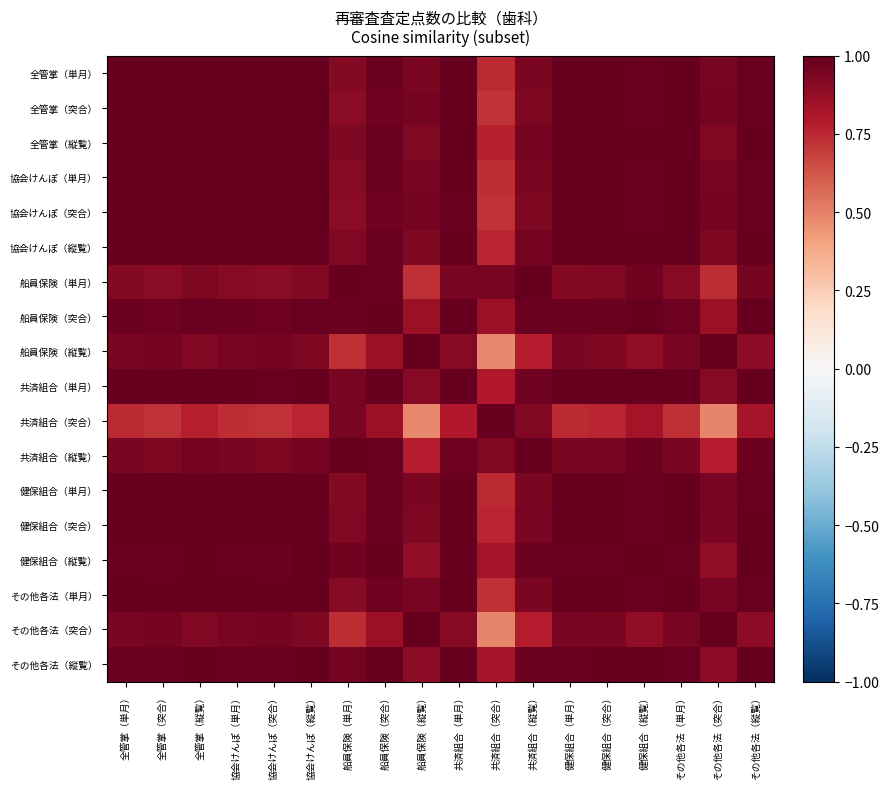

Reading left to right, what are all the values shown in this chart?

全管掌（単月）: 全管掌（単月）=1.0	全管掌（突合）=1.0	全管掌（縦覧）=1.0	協会けんぽ（単月）=1.0	協会けんぽ（突合）=1.0	協会けんぽ（縦覧）=1.0	船員保険（単月）=0.9	船員保険（突合）=1.0	船員保険（縦覧）=0.9	共済組合（単月）=1.0	共済組合（突合）=0.7	共済組合（縦覧）=0.9	健保組合（単月）=1.0	健保組合（突合）=1.0	健保組合（縦覧）=1.0	その他各法（単月）=1.0	その他各法（突合）=0.9	その他各法（縦覧）=1.0
全管掌（突合）: 全管掌（単月）=1.0	全管掌（突合）=1.0	全管掌（縦覧）=1.0	協会けんぽ（単月）=1.0	協会けんぽ（突合）=1.0	協会けんぽ（縦覧）=1.0	船員保険（単月）=0.9	船員保険（突合）=1.0	船員保険（縦覧）=1.0	共済組合（単月）=1.0	共済組合（突合）=0.7	共済組合（縦覧）=0.9	健保組合（単月）=1.0	健保組合（突合）=1.0	健保組合（縦覧）=1.0	その他各法（単月）=1.0	その他各法（突合）=1.0	その他各法（縦覧）=1.0
全管掌（縦覧）: 全管掌（単月）=1.0	全管掌（突合）=1.0	全管掌（縦覧）=1.0	協会けんぽ（単月）=1.0	協会けんぽ（突合）=1.0	協会けんぽ（縦覧）=1.0	船員保険（単月）=0.9	船員保険（突合）=1.0	船員保険（縦覧）=0.9	共済組合（単月）=1.0	共済組合（突合）=0.8	共済組合（縦覧）=1.0	健保組合（単月）=1.0	健保組合（突合）=1.0	健保組合（縦覧）=1.0	その他各法（単月）=1.0	その他各法（突合）=0.9	その他各法（縦覧）=1.0
協会けんぽ（単月）: 全管掌（単月）=1.0	全管掌（突合）=1.0	全管掌（縦覧）=1.0	協会けんぽ（単月）=1.0	協会けんぽ（突合）=1.0	協会けんぽ（縦覧）=1.0	船員保険（単月）=0.9	船員保険（突合）=1.0	船員保険（縦覧）=0.9	共済組合（単月）=1.0	共済組合（突合）=0.7	共済組合（縦覧）=0.9	健保組合（単月）=1.0	健保組合（突合）=1.0	健保組合（縦覧）=1.0	その他各法（単月）=1.0	その他各法（突合）=0.9	その他各法（縦覧）=1.0
協会けんぽ（突合）: 全管掌（単月）=1.0	全管掌（突合）=1.0	全管掌（縦覧）=1.0	協会けんぽ（単月）=1.0	協会けんぽ（突合）=1.0	協会けんぽ（縦覧）=1.0	船員保険（単月）=0.9	船員保険（突合）=1.0	船員保険（縦覧）=1.0	共済組合（単月）=1.0	共済組合（突合）=0.7	共済組合（縦覧）=0.9	健保組合（単月）=1.0	健保組合（突合）=1.0	健保組合（縦覧）=1.0	その他各法（単月）=1.0	その他各法（突合）=1.0	その他各法（縦覧）=1.0
協会けんぽ（縦覧）: 全管掌（単月）=1.0	全管掌（突合）=1.0	全管掌（縦覧）=1.0	協会けんぽ（単月）=1.0	協会けんぽ（突合）=1.0	協会けんぽ（縦覧）=1.0	船員保険（単月）=0.9	船員保険（突合）=1.0	船員保険（縦覧）=0.9	共済組合（単月）=1.0	共済組合（突合）=0.8	共済組合（縦覧）=1.0	健保組合（単月）=1.0	健保組合（突合）=1.0	健保組合（縦覧）=1.0	その他各法（単月）=1.0	その他各法（突合）=0.9	その他各法（縦覧）=1.0
船員保険（単月）: 全管掌（単月）=0.9	全管掌（突合）=0.9	全管掌（縦覧）=0.9	協会けんぽ（単月）=0.9	協会けんぽ（突合）=0.9	協会けんぽ（縦覧）=0.9	船員保険（単月）=1.0	船員保険（突合）=1.0	船員保険（縦覧）=0.7	共済組合（単月）=0.9	共済組合（突合）=1.0	共済組合（縦覧）=1.0	健保組合（単月）=0.9	健保組合（突合）=0.9	健保組合（縦覧）=1.0	その他各法（単月）=0.9	その他各法（突合）=0.7	その他各法（縦覧）=1.0
船員保険（突合）: 全管掌（単月）=1.0	全管掌（突合）=1.0	全管掌（縦覧）=1.0	協会けんぽ（単月）=1.0	協会けんぽ（突合）=1.0	協会けんぽ（縦覧）=1.0	船員保険（単月）=1.0	船員保険（突合）=1.0	船員保険（縦覧）=0.9	共済組合（単月）=1.0	共済組合（突合）=0.9	共済組合（縦覧）=1.0	健保組合（単月）=1.0	健保組合（突合）=1.0	健保組合（縦覧）=1.0	その他各法（単月）=1.0	その他各法（突合）=0.9	その他各法（縦覧）=1.0
船員保険（縦覧）: 全管掌（単月）=0.9	全管掌（突合）=1.0	全管掌（縦覧）=0.9	協会けんぽ（単月）=0.9	協会けんぽ（突合）=1.0	協会けんぽ（縦覧）=0.9	船員保険（単月）=0.7	船員保険（突合）=0.9	船員保険（縦覧）=1.0	共済組合（単月）=0.9	共済組合（突合）=0.5	共済組合（縦覧）=0.8	健保組合（単月）=0.9	健保組合（突合）=0.9	健保組合（縦覧）=0.9	その他各法（単月）=1.0	その他各法（突合）=1.0	その他各法（縦覧）=0.9
共済組合（単月）: 全管掌（単月）=1.0	全管掌（突合）=1.0	全管掌（縦覧）=1.0	協会けんぽ（単月）=1.0	協会けんぽ（突合）=1.0	協会けんぽ（縦覧）=1.0	船員保険（単月）=0.9	船員保険（突合）=1.0	船員保険（縦覧）=0.9	共済組合（単月）=1.0	共済組合（突合）=0.8	共済組合（縦覧）=1.0	健保組合（単月）=1.0	健保組合（突合）=1.0	健保組合（縦覧）=1.0	その他各法（単月）=1.0	その他各法（突合）=0.9	その他各法（縦覧）=1.0
共済組合（突合）: 全管掌（単月）=0.7	全管掌（突合）=0.7	全管掌（縦覧）=0.8	協会けんぽ（単月）=0.7	協会けんぽ（突合）=0.7	協会けんぽ（縦覧）=0.8	船員保険（単月）=1.0	船員保険（突合）=0.9	船員保険（縦覧）=0.5	共済組合（単月）=0.8	共済組合（突合）=1.0	共済組合（縦覧）=0.9	健保組合（単月）=0.7	健保組合（突合）=0.8	健保組合（縦覧）=0.8	その他各法（単月）=0.7	その他各法（突合）=0.5	その他各法（縦覧）=0.8
共済組合（縦覧）: 全管掌（単月）=0.9	全管掌（突合）=0.9	全管掌（縦覧）=1.0	協会けんぽ（単月）=0.9	協会けんぽ（突合）=0.9	協会けんぽ（縦覧）=1.0	船員保険（単月）=1.0	船員保険（突合）=1.0	船員保険（縦覧）=0.8	共済組合（単月）=1.0	共済組合（突合）=0.9	共済組合（縦覧）=1.0	健保組合（単月）=0.9	健保組合（突合）=1.0	健保組合（縦覧）=1.0	その他各法（単月）=0.9	その他各法（突合）=0.8	その他各法（縦覧）=1.0
健保組合（単月）: 全管掌（単月）=1.0	全管掌（突合）=1.0	全管掌（縦覧）=1.0	協会けんぽ（単月）=1.0	協会けんぽ（突合）=1.0	協会けんぽ（縦覧）=1.0	船員保険（単月）=0.9	船員保険（突合）=1.0	船員保険（縦覧）=0.9	共済組合（単月）=1.0	共済組合（突合）=0.7	共済組合（縦覧）=0.9	健保組合（単月）=1.0	健保組合（突合）=1.0	健保組合（縦覧）=1.0	その他各法（単月）=1.0	その他各法（突合）=0.9	その他各法（縦覧）=1.0
健保組合（突合）: 全管掌（単月）=1.0	全管掌（突合）=1.0	全管掌（縦覧）=1.0	協会けんぽ（単月）=1.0	協会けんぽ（突合）=1.0	協会けんぽ（縦覧）=1.0	船員保険（単月）=0.9	船員保険（突合）=1.0	船員保険（縦覧）=0.9	共済組合（単月）=1.0	共済組合（突合）=0.8	共済組合（縦覧）=1.0	健保組合（単月）=1.0	健保組合（突合）=1.0	健保組合（縦覧）=1.0	その他各法（単月）=1.0	その他各法（突合）=0.9	その他各法（縦覧）=1.0
健保組合（縦覧）: 全管掌（単月）=1.0	全管掌（突合）=1.0	全管掌（縦覧）=1.0	協会けんぽ（単月）=1.0	協会けんぽ（突合）=1.0	協会けんぽ（縦覧）=1.0	船員保険（単月）=1.0	船員保険（突合）=1.0	船員保険（縦覧）=0.9	共済組合（単月）=1.0	共済組合（突合）=0.8	共済組合（縦覧）=1.0	健保組合（単月）=1.0	健保組合（突合）=1.0	健保組合（縦覧）=1.0	その他各法（単月）=1.0	その他各法（突合）=0.9	その他各法（縦覧）=1.0
その他各法（単月）: 全管掌（単月）=1.0	全管掌（突合）=1.0	全管掌（縦覧）=1.0	協会けんぽ（単月）=1.0	協会けんぽ（突合）=1.0	協会けんぽ（縦覧）=1.0	船員保険（単月）=0.9	船員保険（突合）=1.0	船員保険（縦覧）=1.0	共済組合（単月）=1.0	共済組合（突合）=0.7	共済組合（縦覧）=0.9	健保組合（単月）=1.0	健保組合（突合）=1.0	健保組合（縦覧）=1.0	その他各法（単月）=1.0	その他各法（突合）=1.0	その他各法（縦覧）=1.0
その他各法（突合）: 全管掌（単月）=0.9	全管掌（突合）=1.0	全管掌（縦覧）=0.9	協会けんぽ（単月）=0.9	協会けんぽ（突合）=1.0	協会けんぽ（縦覧）=0.9	船員保険（単月）=0.7	船員保険（突合）=0.9	船員保険（縦覧）=1.0	共済組合（単月）=0.9	共済組合（突合）=0.5	共済組合（縦覧）=0.8	健保組合（単月）=0.9	健保組合（突合）=0.9	健保組合（縦覧）=0.9	その他各法（単月）=1.0	その他各法（突合）=1.0	その他各法（縦覧）=0.9
その他各法（縦覧）: 全管掌（単月）=1.0	全管掌（突合）=1.0	全管掌（縦覧）=1.0	協会けんぽ（単月）=1.0	協会けんぽ（突合）=1.0	協会けんぽ（縦覧）=1.0	船員保険（単月）=1.0	船員保険（突合）=1.0	船員保険（縦覧）=0.9	共済組合（単月）=1.0	共済組合（突合）=0.8	共済組合（縦覧）=1.0	健保組合（単月）=1.0	健保組合（突合）=1.0	健保組合（縦覧）=1.0	その他各法（単月）=1.0	その他各法（突合）=0.9	その他各法（縦覧）=1.0